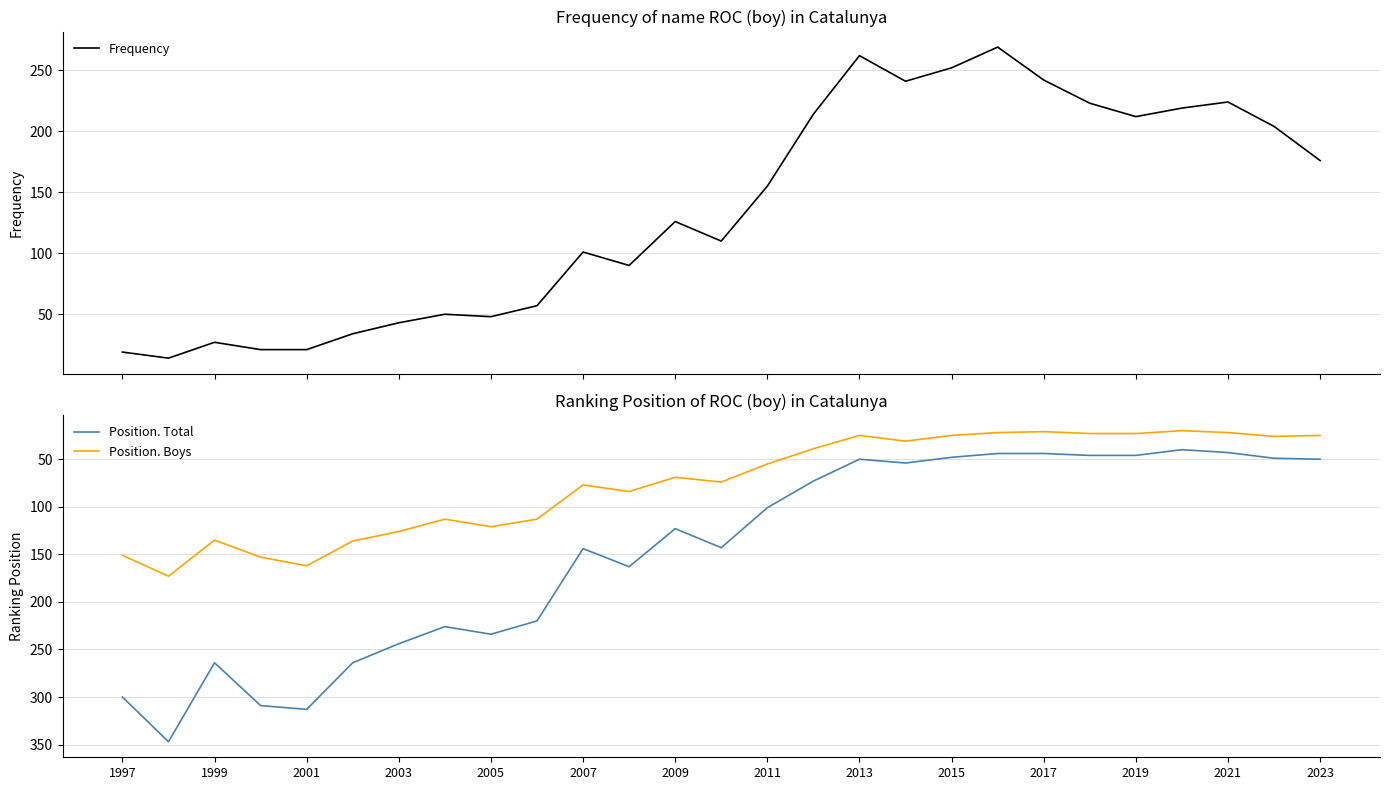

What is the maximum value for Frequency?

269